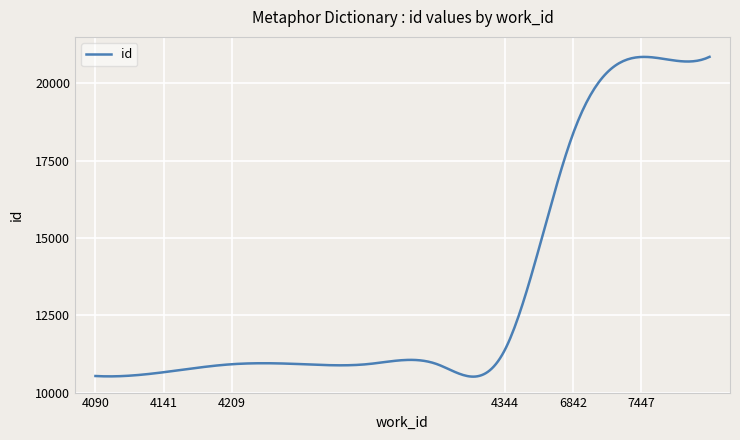

How many categories are shown in the chart?

300